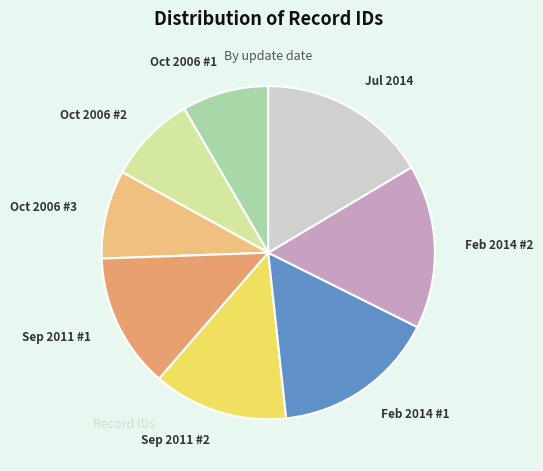

Combined, do Oct 2006 #1 and Sep 2011 #2 account for over 50%?

No